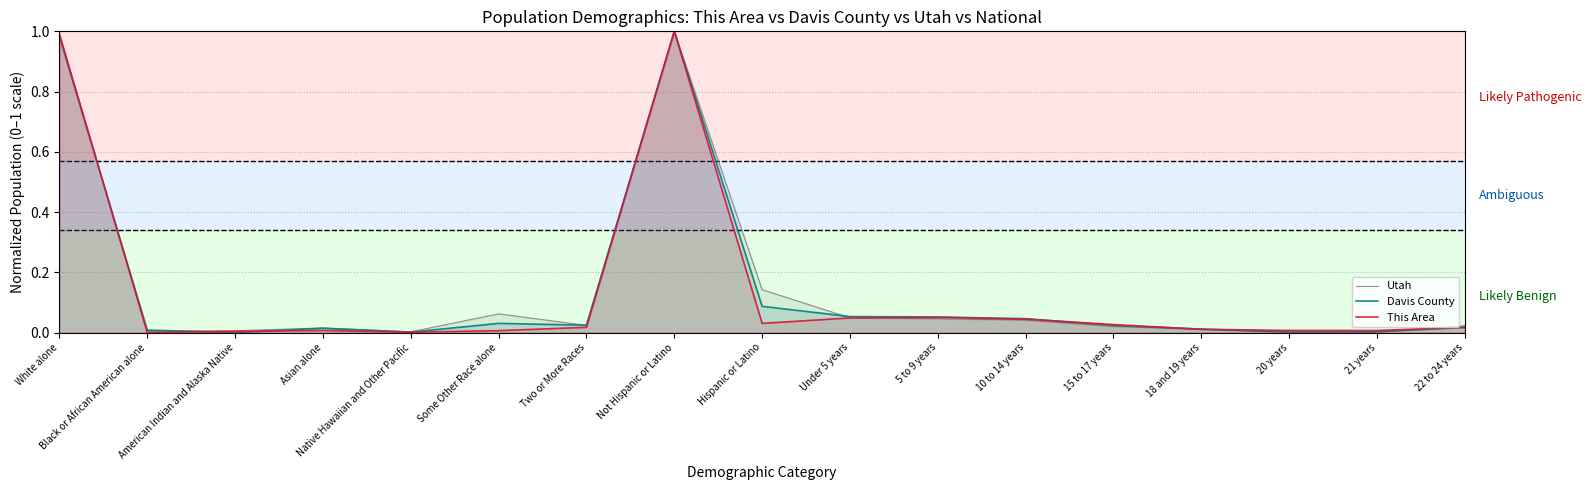

Where is the first local maximum for Utah?

Asian alone